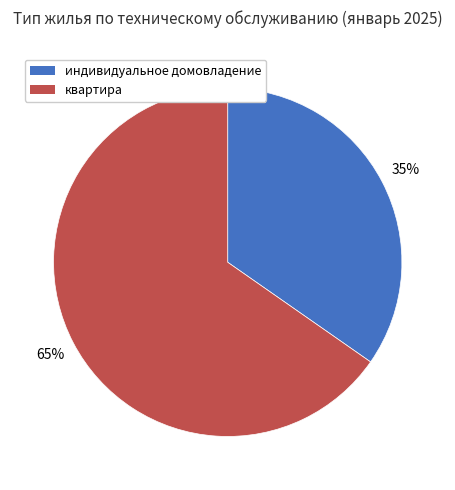

How many segments does this pie chart have?

2